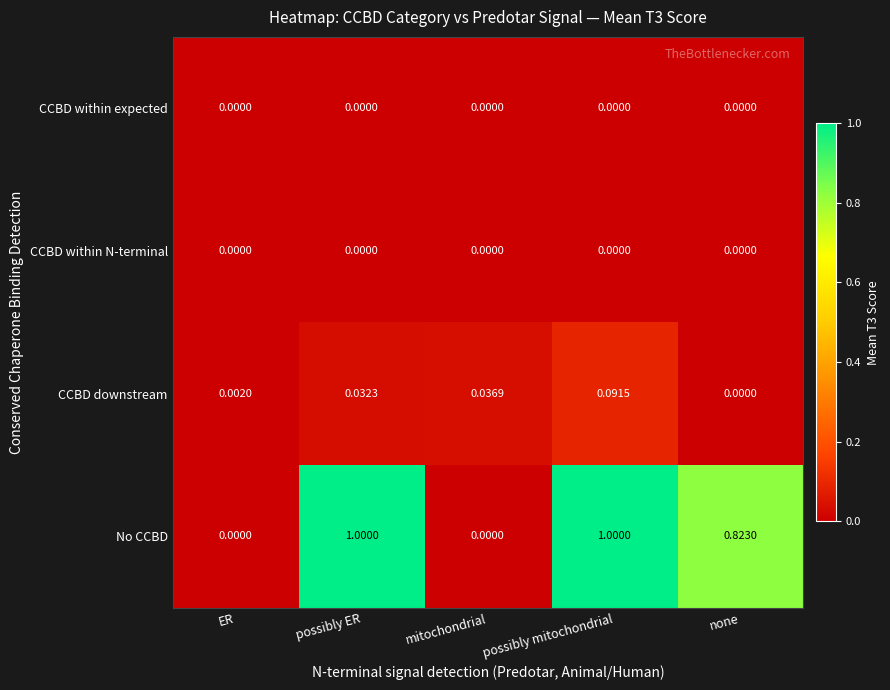

Which series has the largest range (max minus min)?

No CCBD